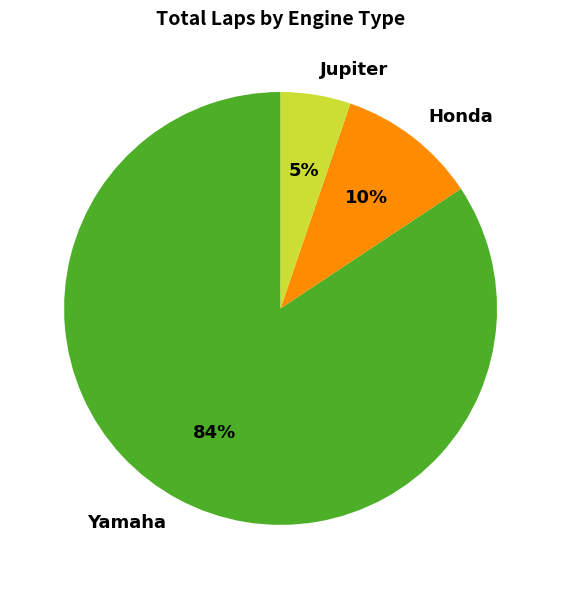

Is there any slice that represents more than half of the pie?

Yes